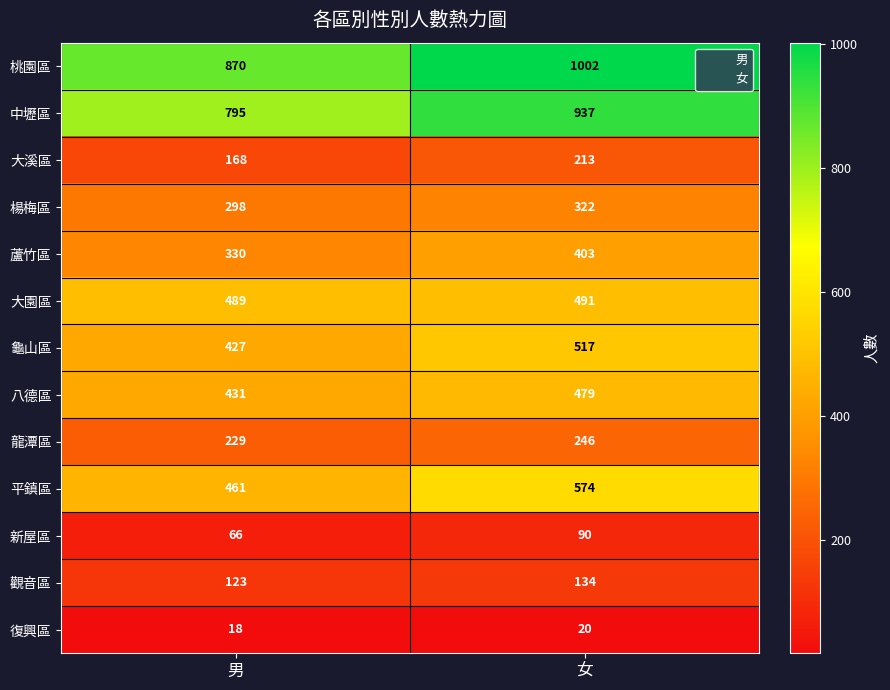

At how many categories does at least one series exceed 124?

2